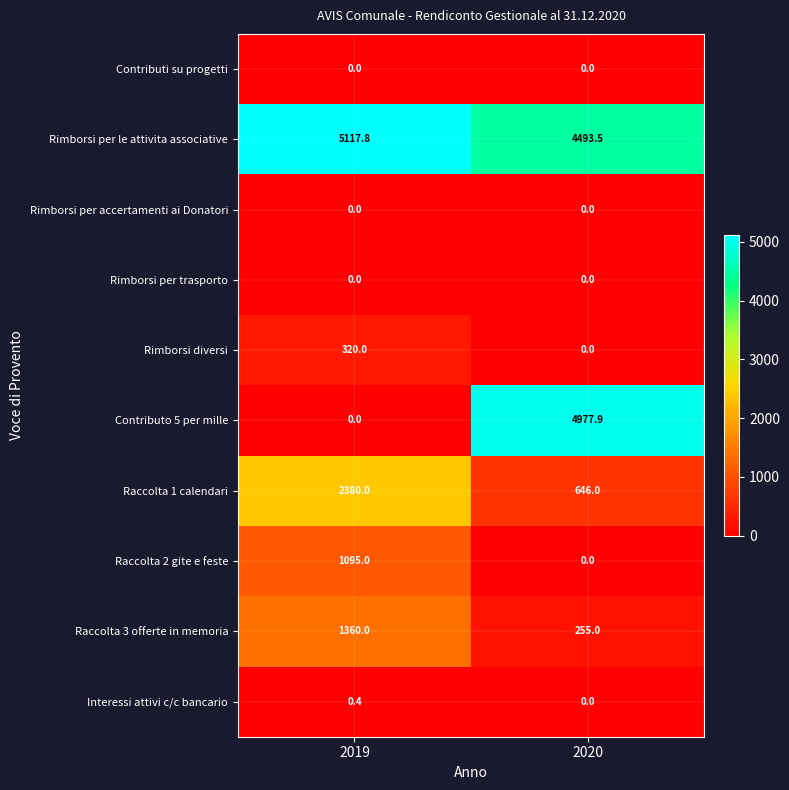

Reading left to right, what are all the values shown in this chart?

Contributi su progetti: 0.0	0.0
Rimborsi per le attivita associative: 5117.8	4493.5
Rimborsi per accertamenti ai Donatori: 0.0	0.0
Rimborsi per trasporto: 0.0	0.0
Rimborsi diversi: 320.0	0.0
Contributo 5 per mille: 0.0	4977.9
Raccolta 1 calendari: 2380.0	646.0
Raccolta 2 gite e feste: 1095.0	0.0
Raccolta 3 offerte in memoria: 1360.0	255.0
Interessi attivi c/c bancario: 0.4	0.0